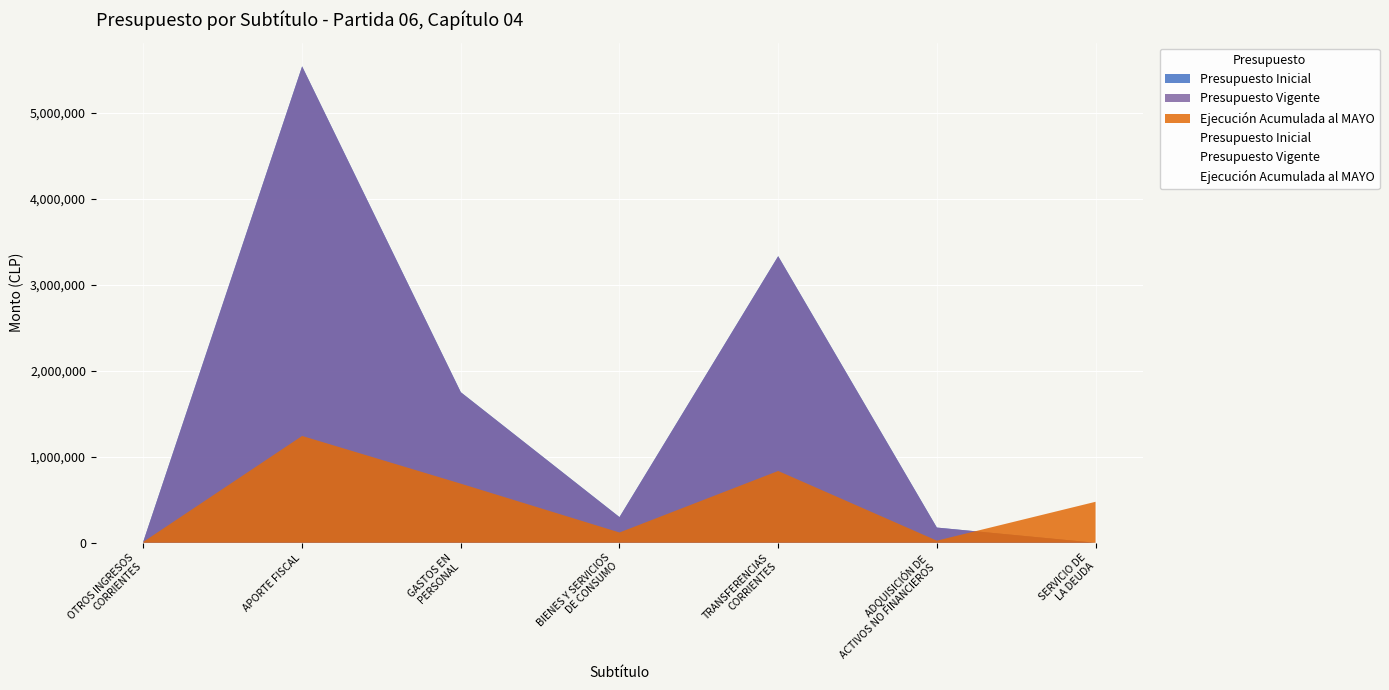

Reading left to right, transcribe all the data shown in this chart.

Presupuesto Inicial: OTROS INGRESOS
CORRIENTES=18677	APORTE FISCAL=5539745	GASTOS EN
PERSONAL=1750724	BIENES Y SERVICIOS
DE CONSUMO=298400	TRANSFERENCIAS
CORRIENTES=3332517	ADQUISICIÓN DE
ACTIVOS NO FINANCIEROS=176781	SERVICIO DE
LA DEUDA=0
Presupuesto Vigente: OTROS INGRESOS
CORRIENTES=18677	APORTE FISCAL=5539745	GASTOS EN
PERSONAL=1750724	BIENES Y SERVICIOS
DE CONSUMO=298400	TRANSFERENCIAS
CORRIENTES=3332517	ADQUISICIÓN DE
ACTIVOS NO FINANCIEROS=176781	SERVICIO DE
LA DEUDA=0
Ejecución Acumulada al MAYO: OTROS INGRESOS
CORRIENTES=11376	APORTE FISCAL=1242307	GASTOS EN
PERSONAL=687265	BIENES Y SERVICIOS
DE CONSUMO=119547	TRANSFERENCIAS
CORRIENTES=834998	ADQUISICIÓN DE
ACTIVOS NO FINANCIEROS=24512	SERVICIO DE
LA DEUDA=476625